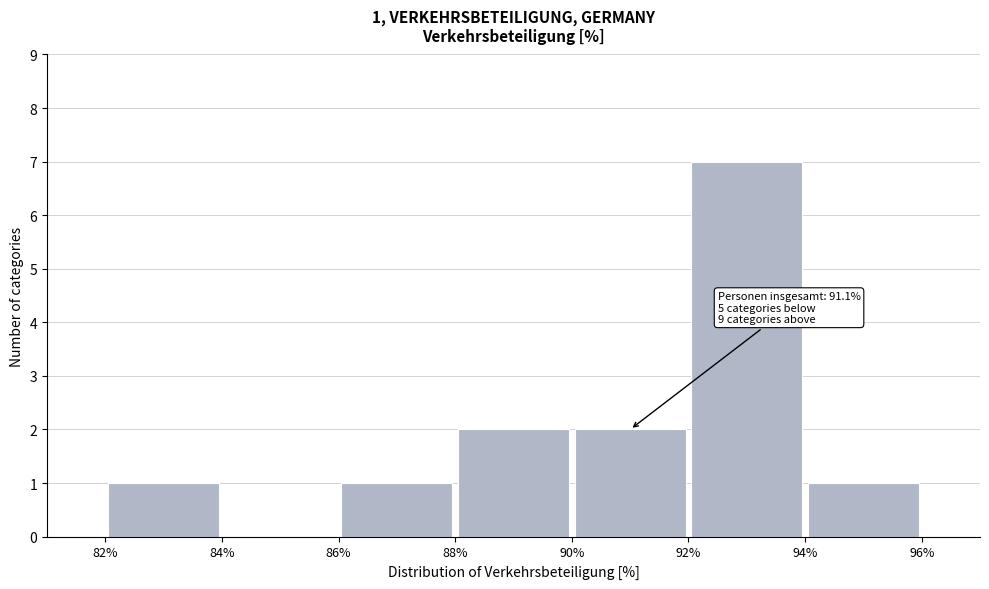

Which range on the x-axis has the tallest bar?

92% to 94%